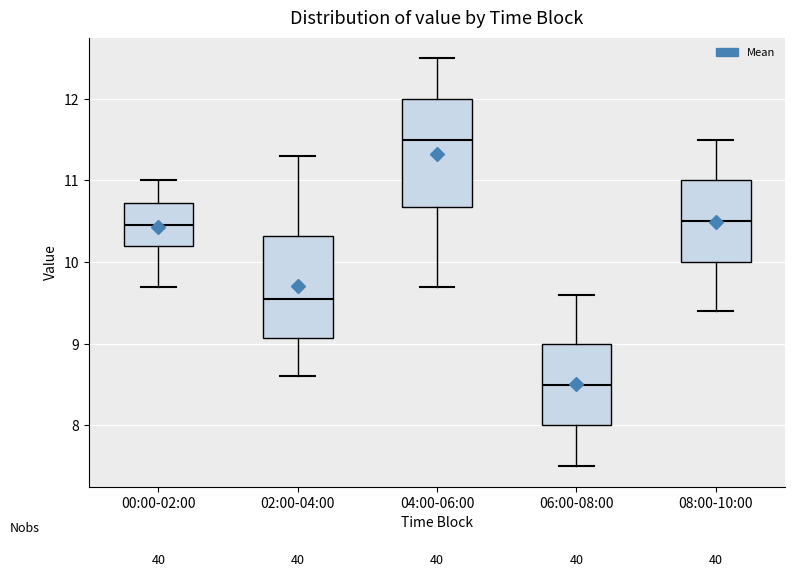

Reading left to right, read every box against the y-axis: the position of its median line, the range the box covers, and the ends of its whiskers. The values are not printed on the chart, so give them approximately, as read against the axis.

00:00-02:00: median 10.5, box 10.2 to 10.7, whiskers 9.7 to 11.0
02:00-04:00: median 9.6, box 9.1 to 10.3, whiskers 8.6 to 11.3
04:00-06:00: median 11.5, box 10.7 to 12.0, whiskers 9.7 to 12.5
06:00-08:00: median 8.5, box 8.0 to 9.0, whiskers 7.5 to 9.6
08:00-10:00: median 10.5, box 10.0 to 11.0, whiskers 9.4 to 11.5